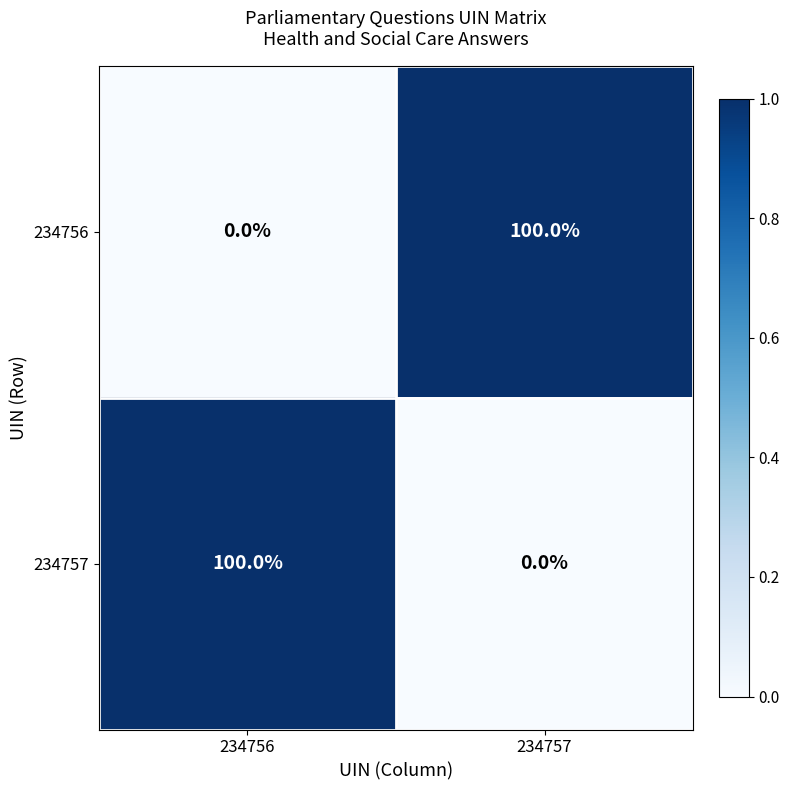

Reading left to right, extract all data points from this chart.

234756: 0	100
234757: 100	0